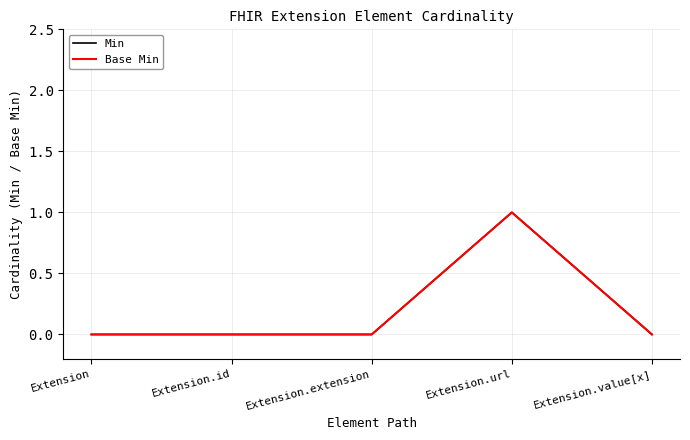

Between Extension.extension and Extension.value[x], which is larger?

Extension.extension